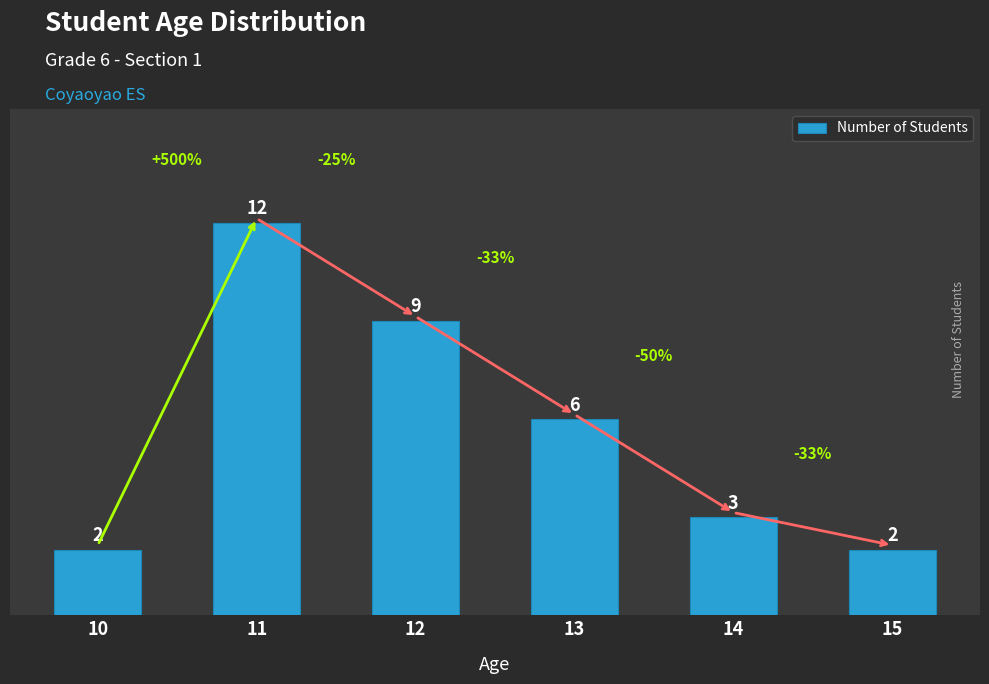

What is the value of the 2nd bar from the left?

12